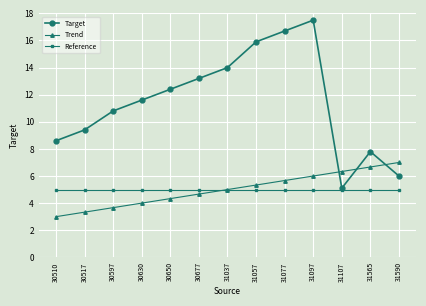

Does the chart display data point markers on the line(s)?

Yes